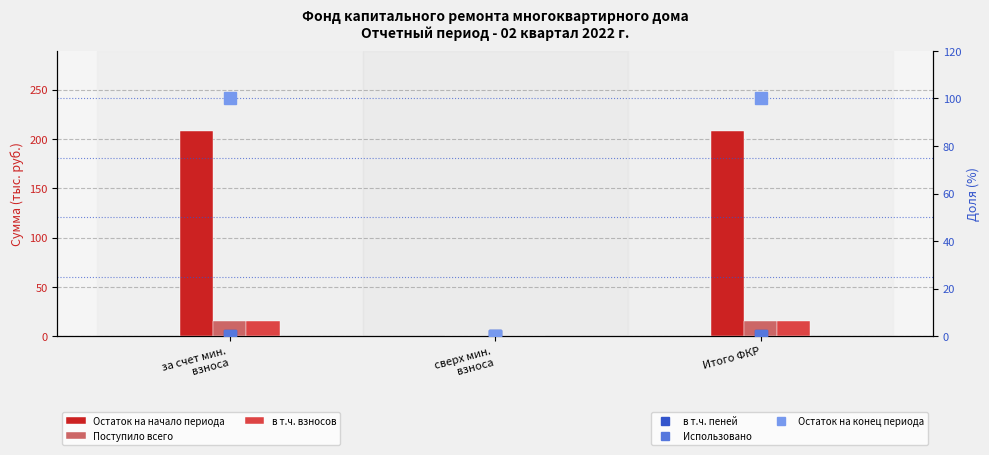

Rank the categories by Поступило всего value from lowest to highest.

сверх мин.
взноса, за счет мин.
взноса, Итого ФКР